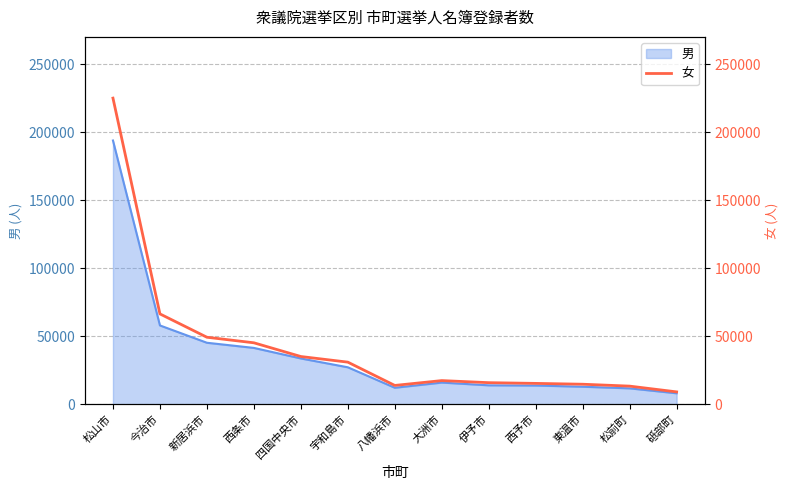

What is the highest value of the 男 series?

193975